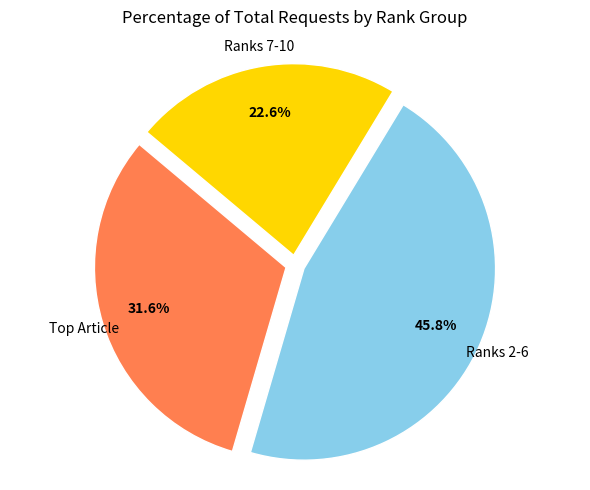

Does any single category account for the majority?

No